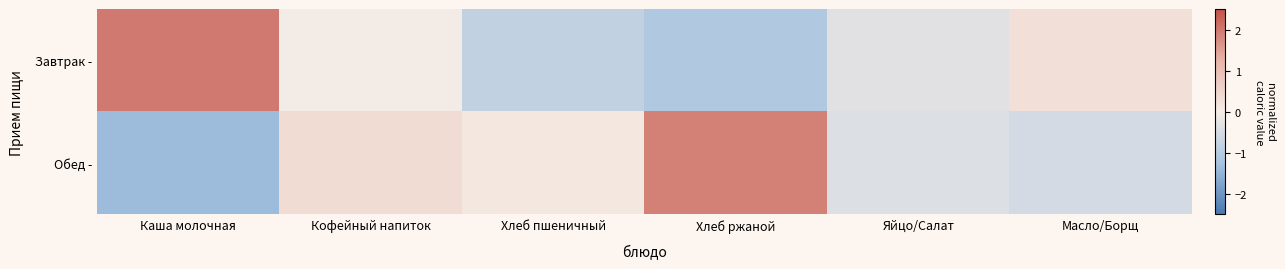

Rank the series by their maximum value, from lowest to highest.

Обед -, Завтрак -